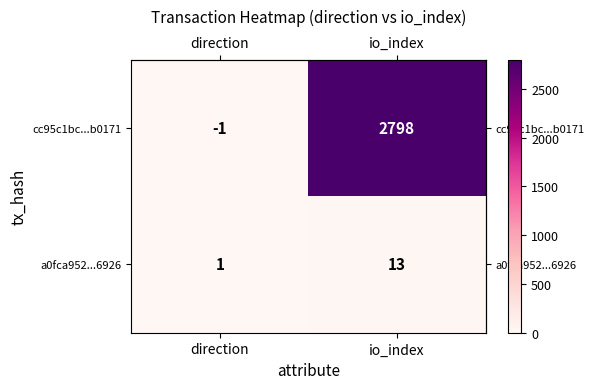

Between direction and io_index, which series saw the biggest shift?

cc95c1bc...b0171